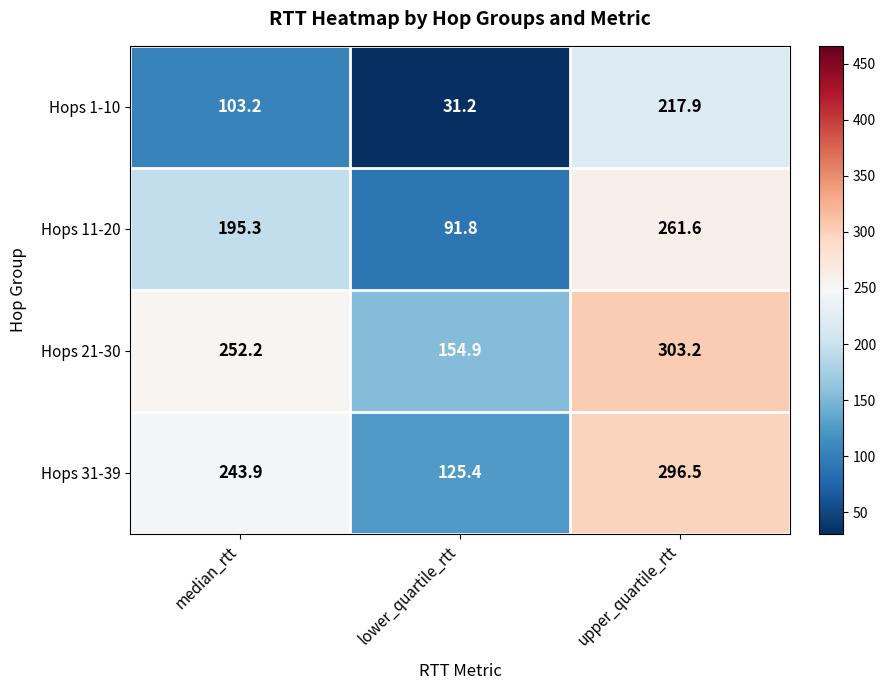

What is the sum of all Hops 1-10 values?

352.3